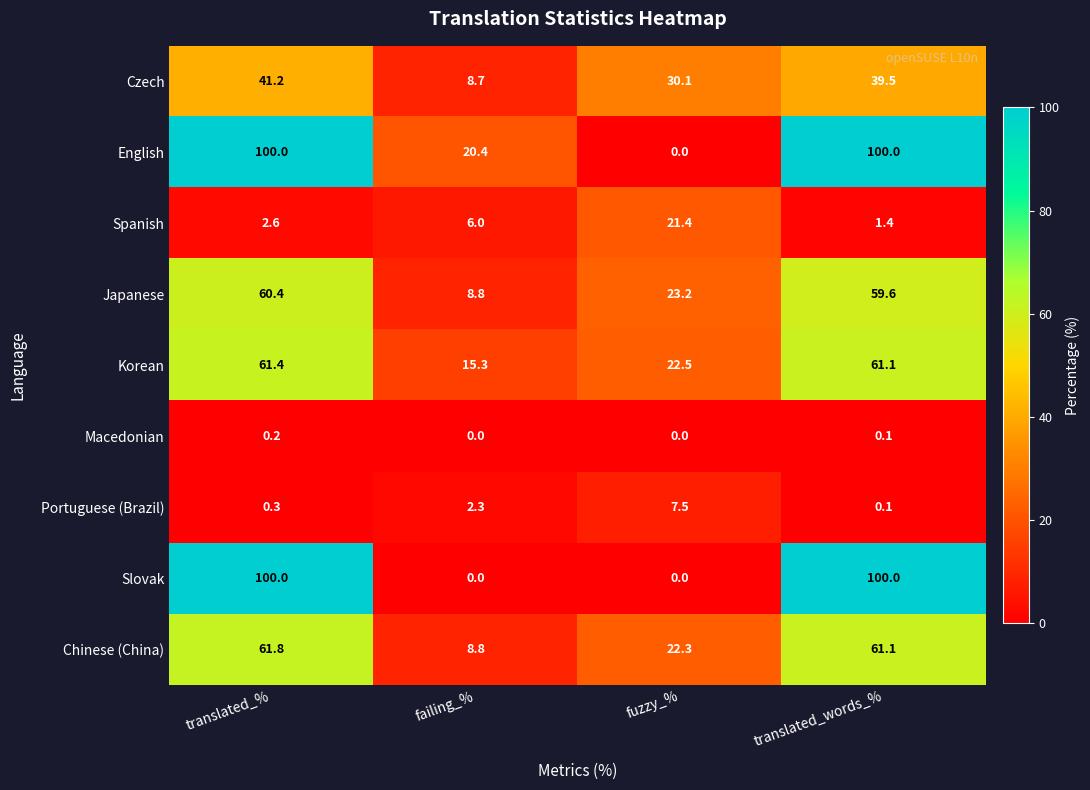

What is the highest value of the Portuguese (Brazil) series?

7.5